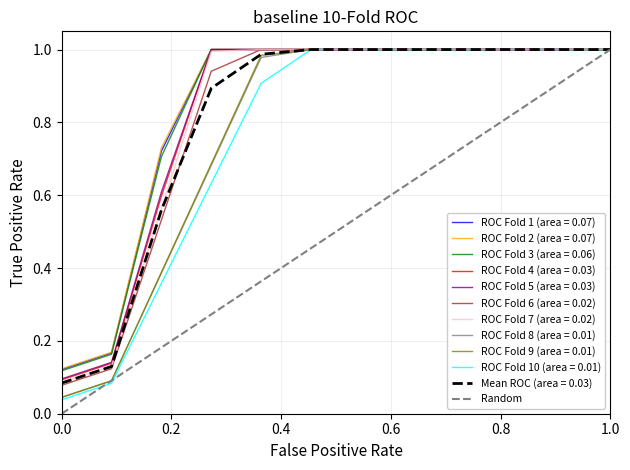

The ROC Fold 8 (area = 0.01) series shows 0.6 at 1.0. True or false?

False